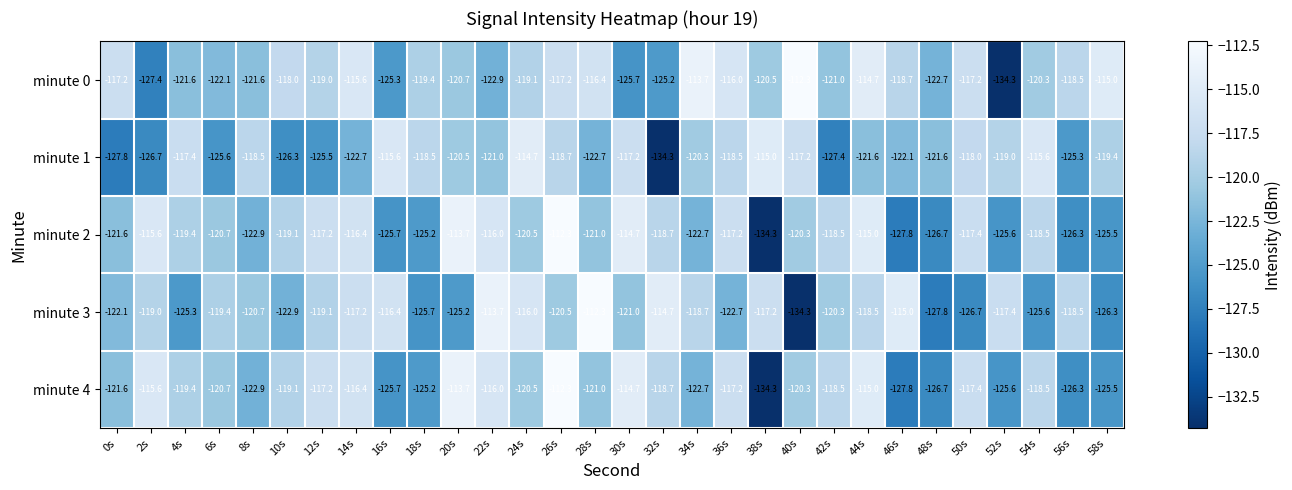

What is the difference between the maximum and minimum values in the minute 0 series?

22.0